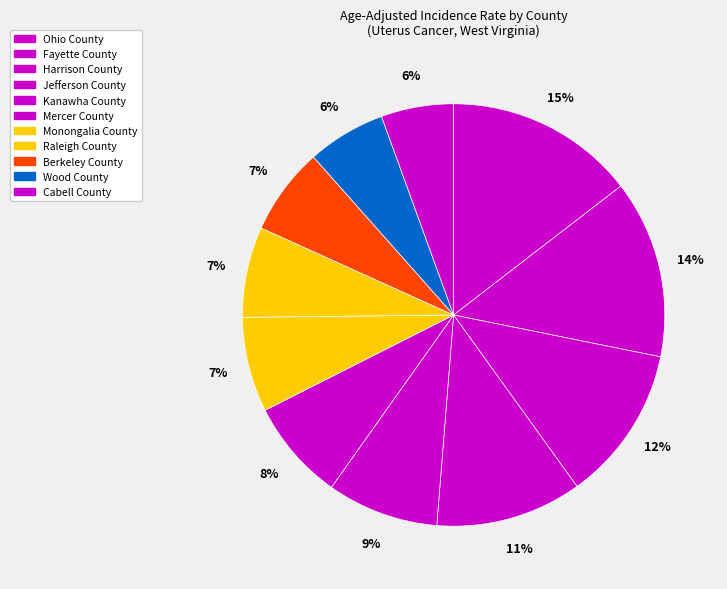

Combined, what portion of the pie is Berkeley County and Fayette County?

20.3%